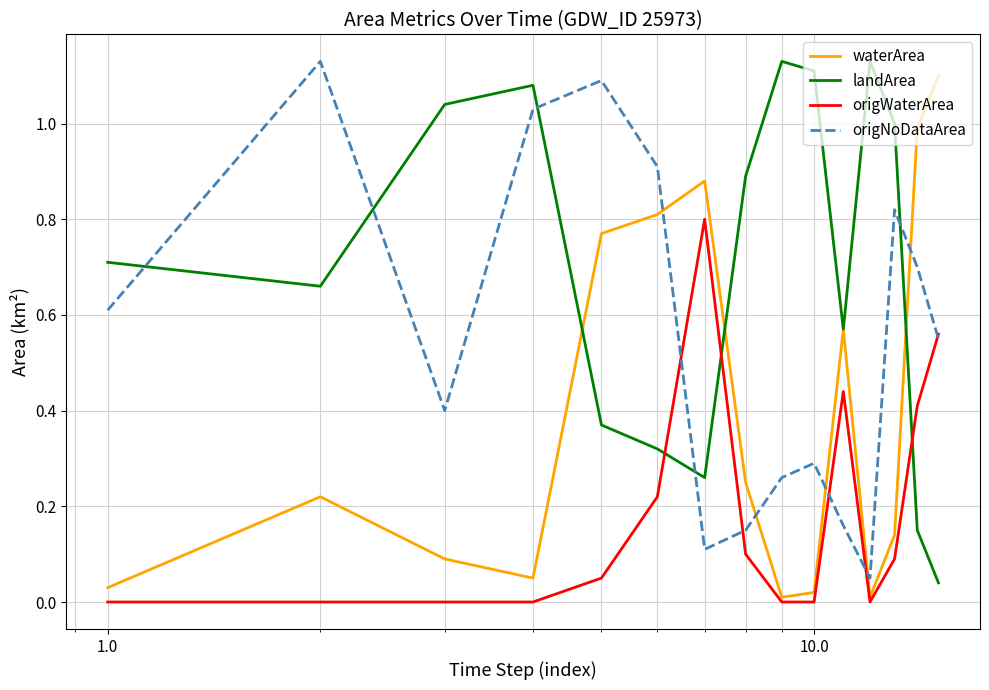

Does the chart display data point markers on the line(s)?

No